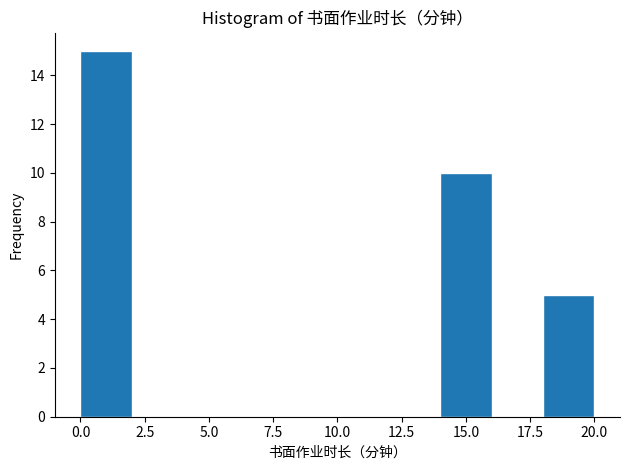

How tall is the bar that spans 14 to 16 on the x-axis? The values are not printed on the chart, so give them approximately, as read against the axis.

10